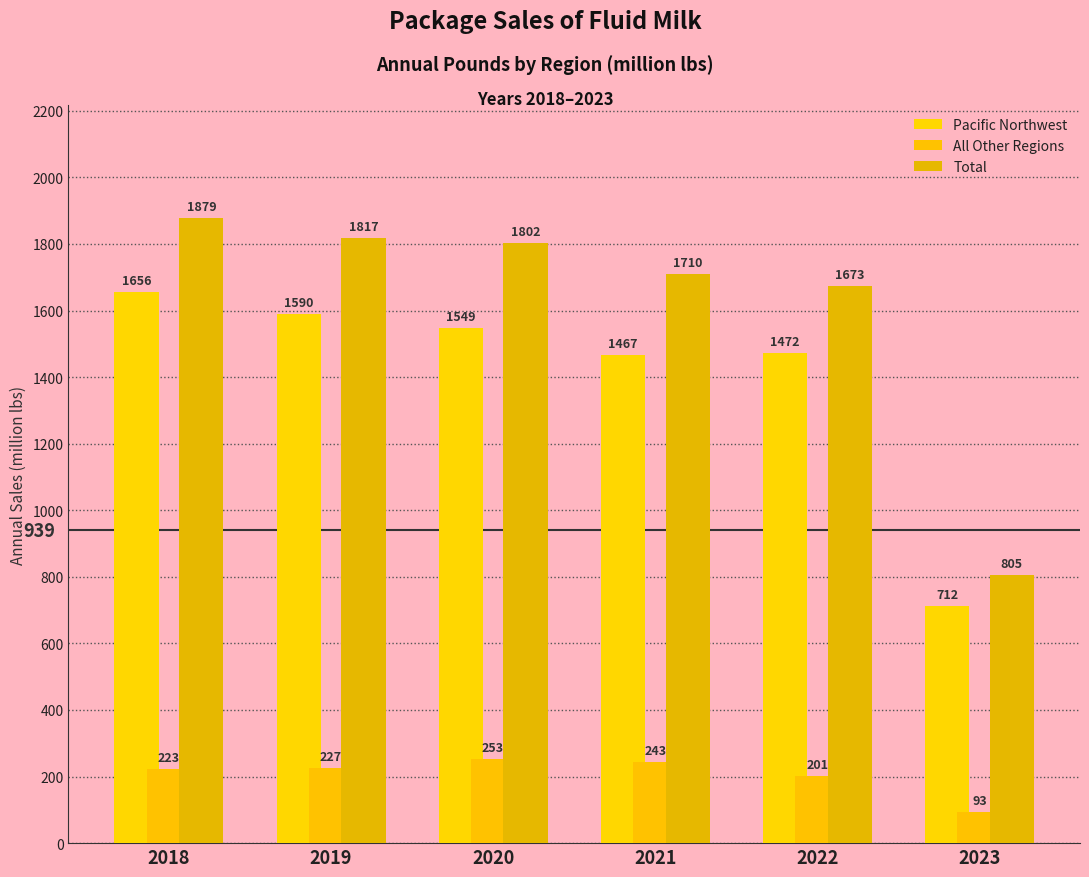

What are all the series names shown in the legend?

Pacific Northwest, All Other Regions, Total